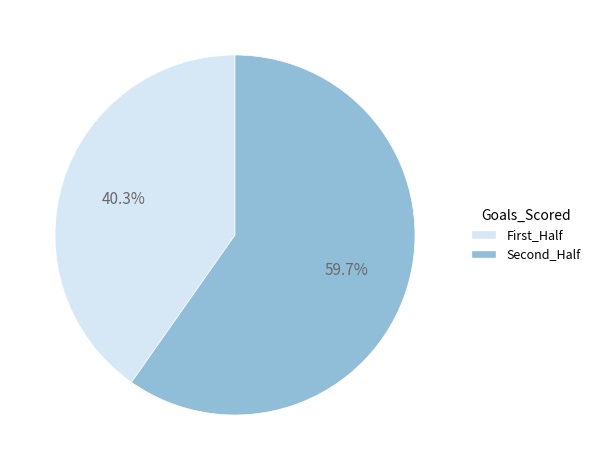

Is there a majority slice in this chart?

Yes